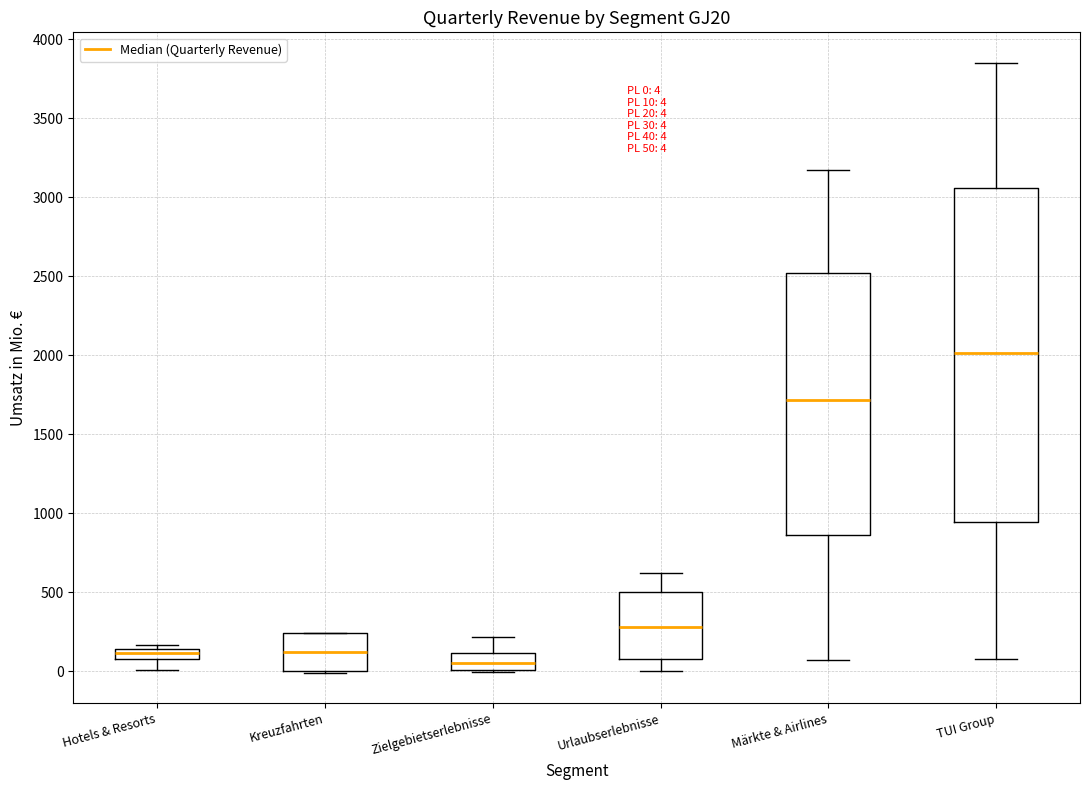

Which box's median line is the highest?

TUI Group